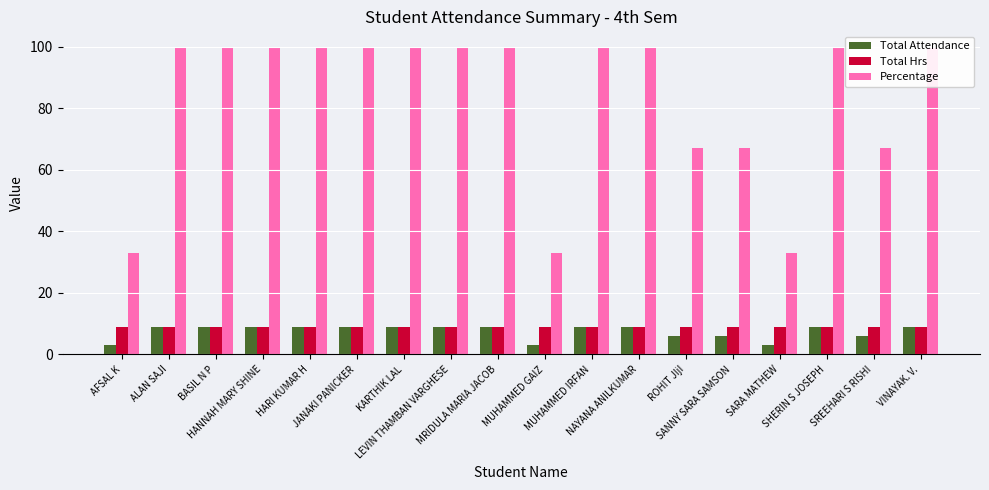

How many data points in Percentage are less than 100?

6